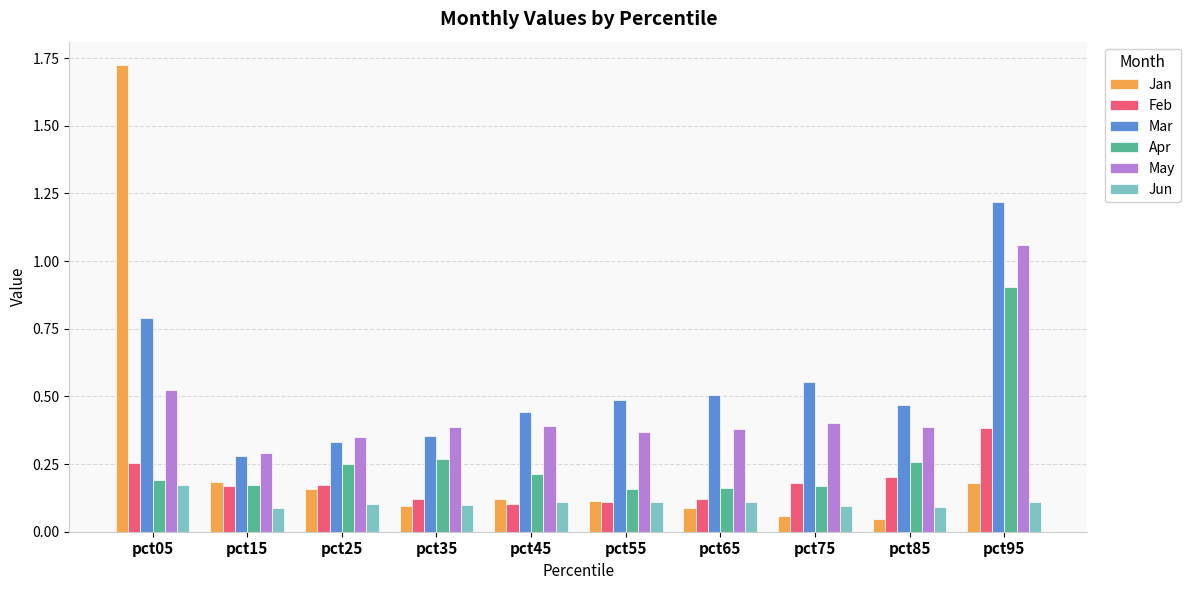

At which category is the sum across all series the highest?

pct95